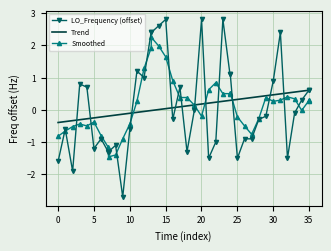

Rank the series by their maximum value, from highest to lowest.

LO_Frequency (offset), Smoothed, Trend